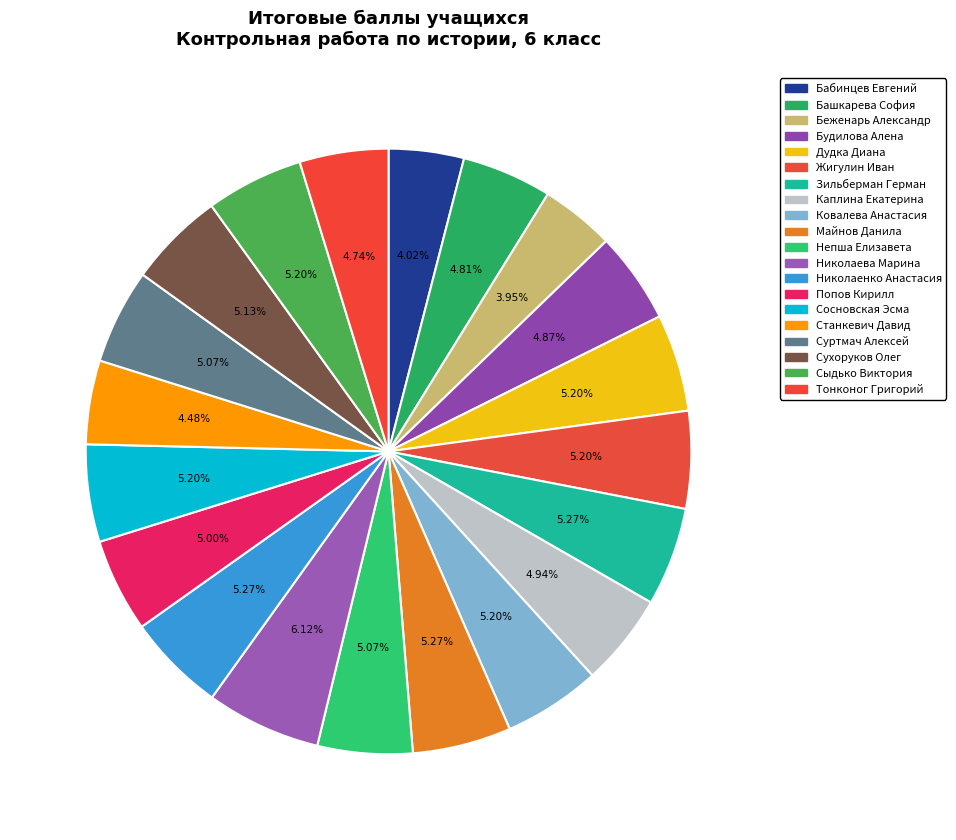

Does Николаенко Анастасия account for over 50% of the chart?

No